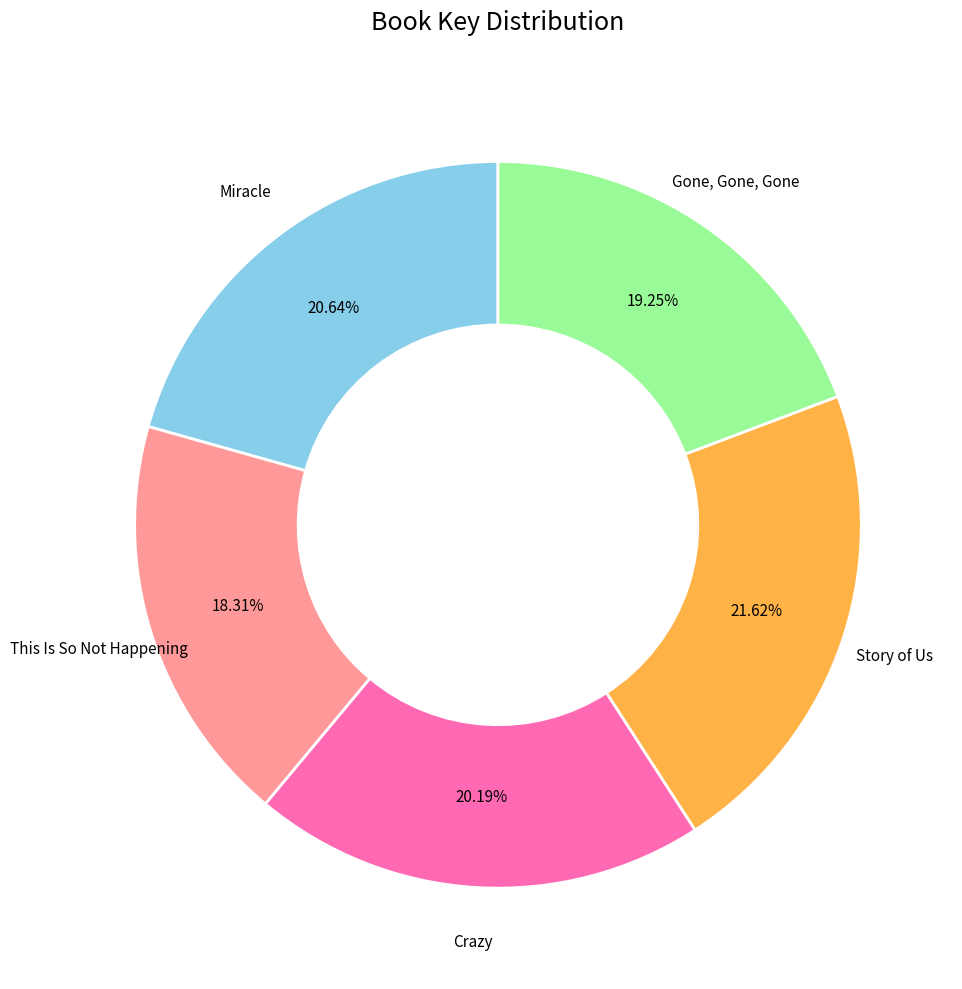

The Gone, Gone, Gone slice represents 7% of the pie. True or false?

False